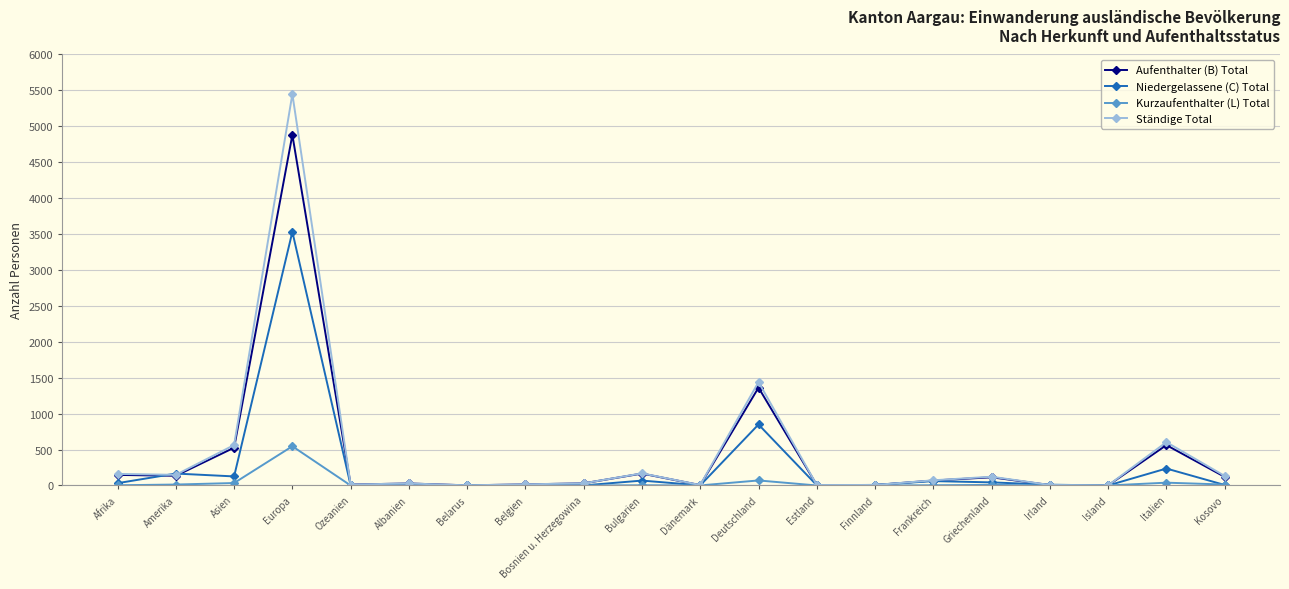

The Kurzaufenthalter (L) Total series shows 3 at Bulgarien. True or false?

True